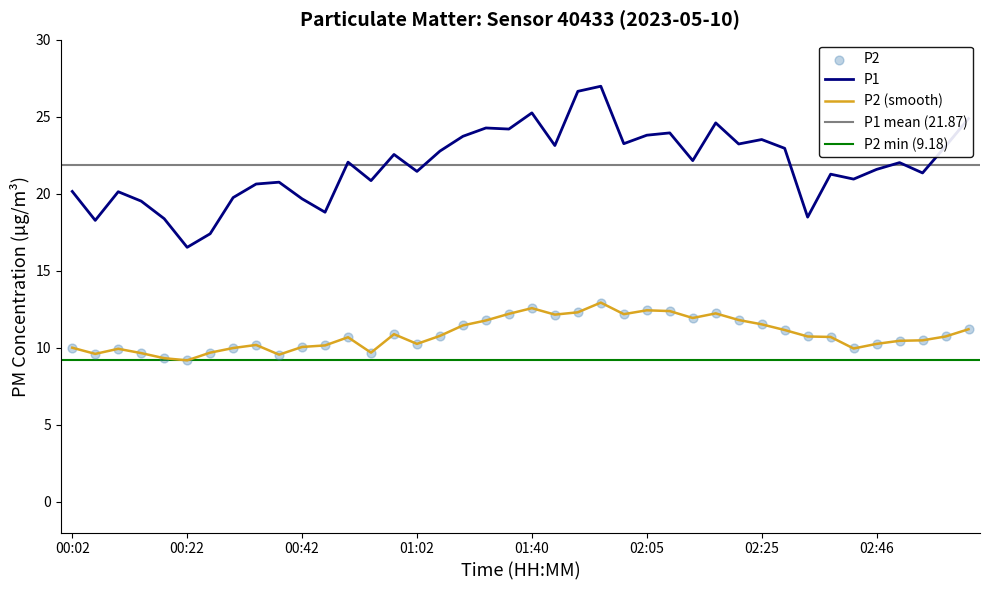

Which series has the largest total across all categories?

P1